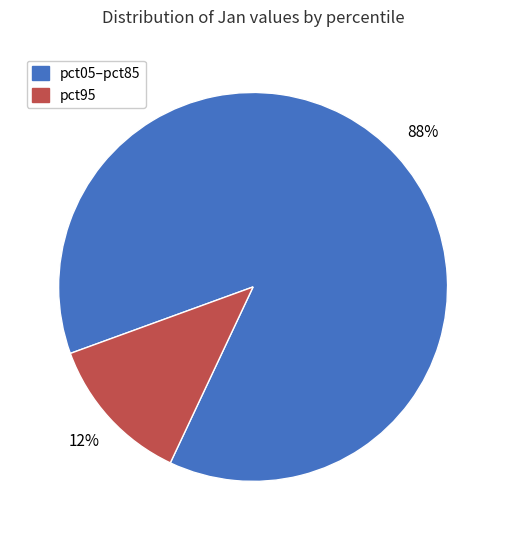

Is there a majority slice in this chart?

Yes